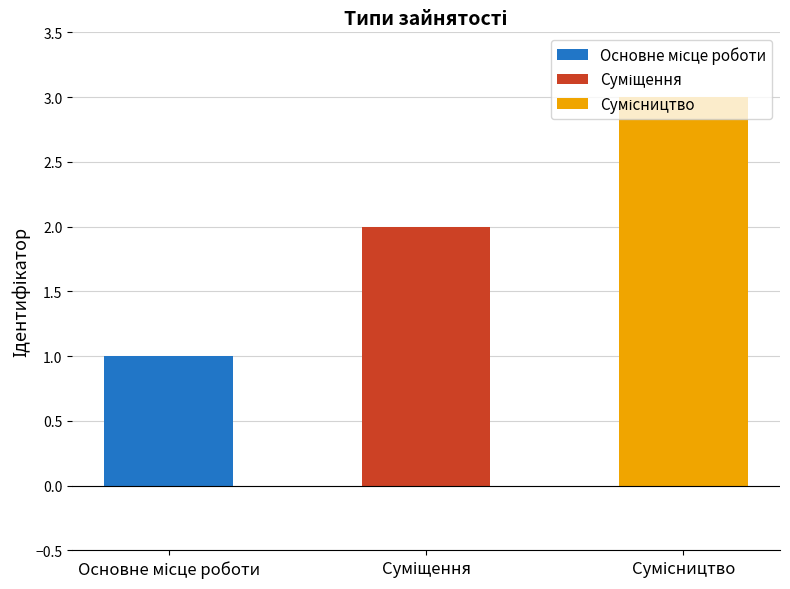

List the labels in order of value, largest first.

Сумісництво, Суміщення, Основне місце роботи